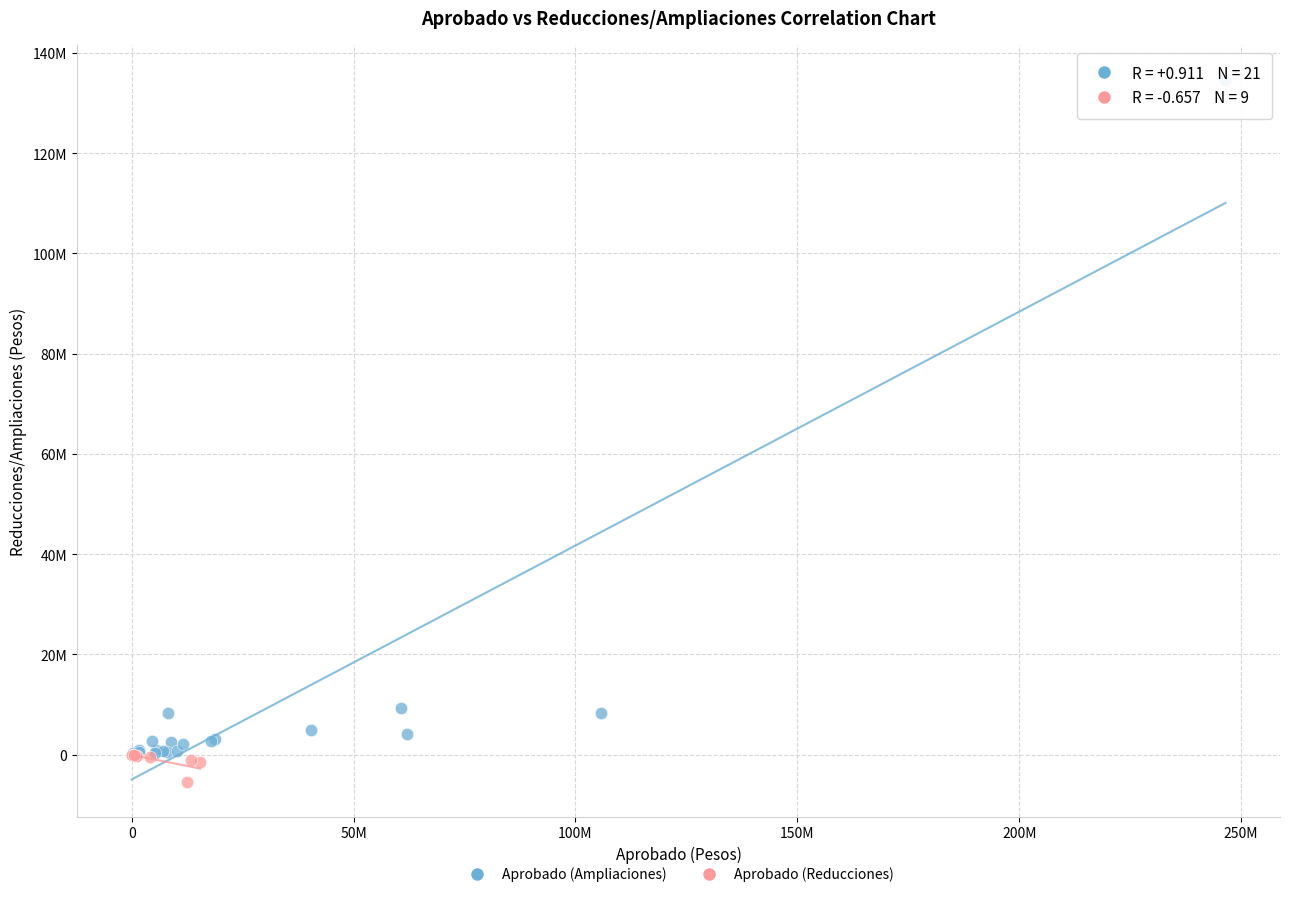

Which series contains the lowest Y value?

Aprobado (Reducciones)